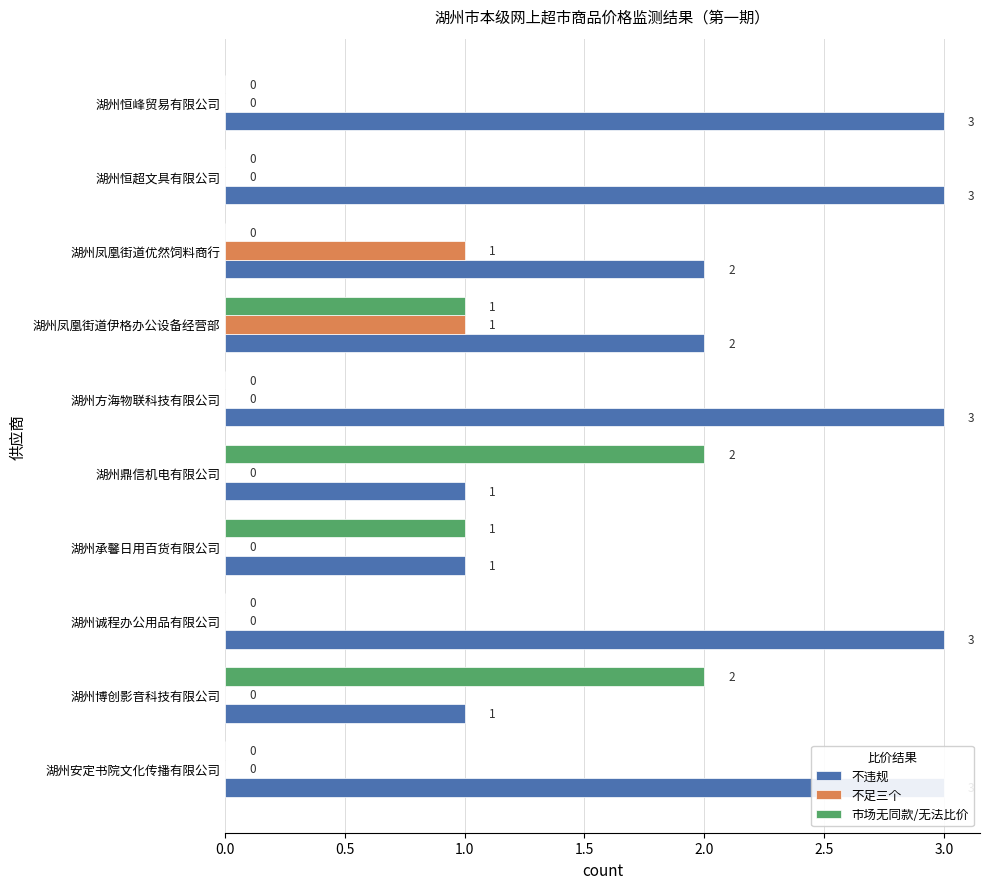

List the series in order of their peak value, lowest first.

不足三个, 市场无同款/无法比价, 不违规